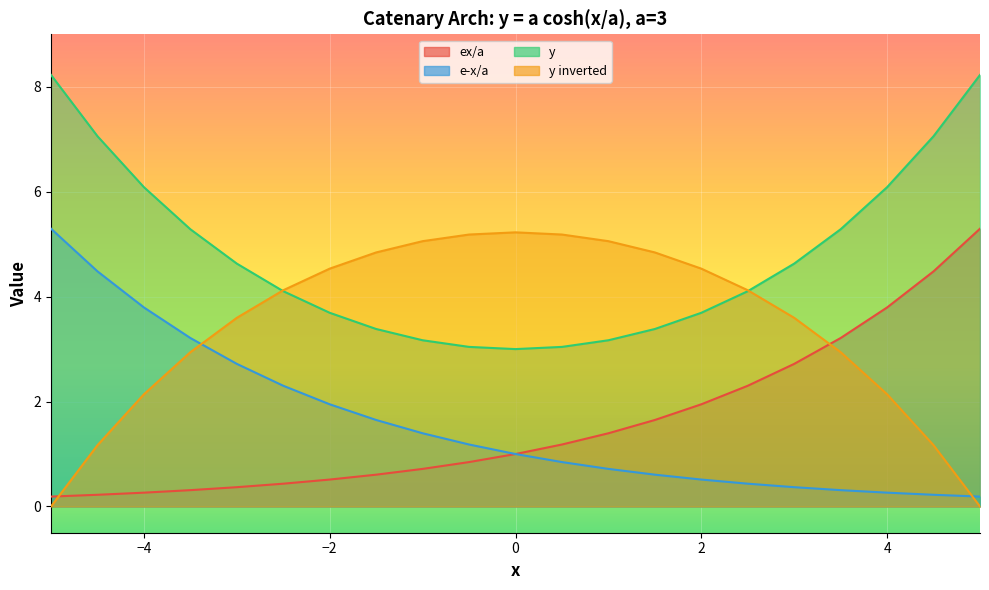

How many data points in ex/a are above 1?

10